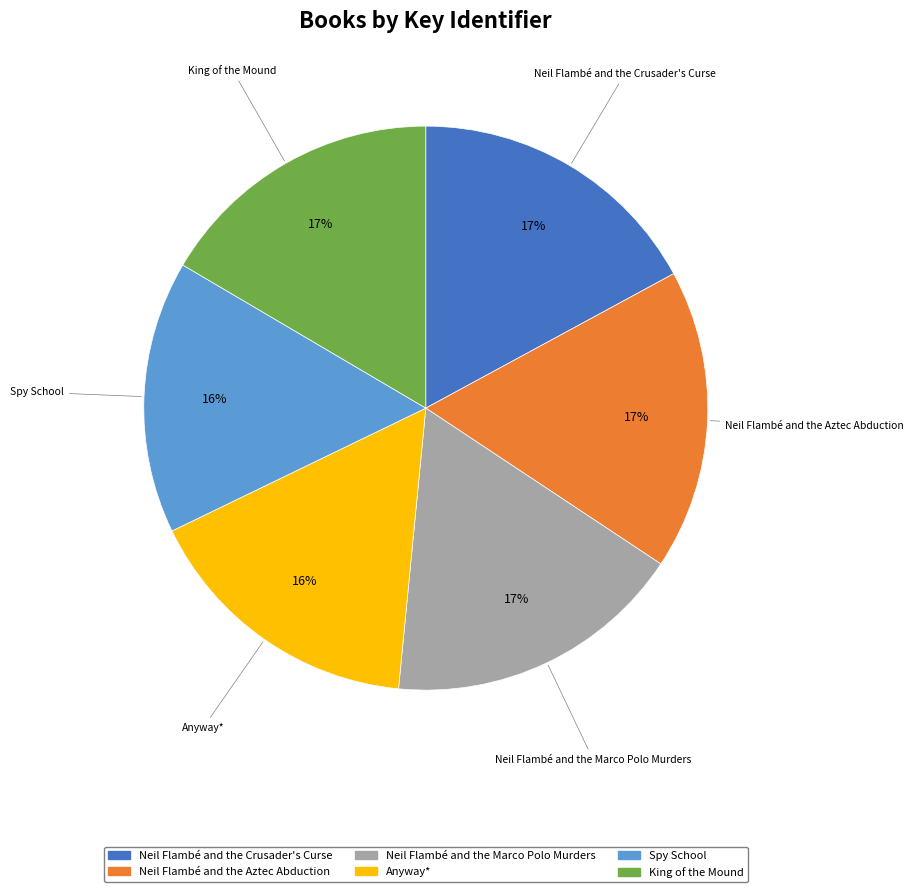

Approximately how many times larger is the value at Neil Flambé and the Aztec Abduction compared to Neil Flambé and the Marco Polo Murders?

1.0